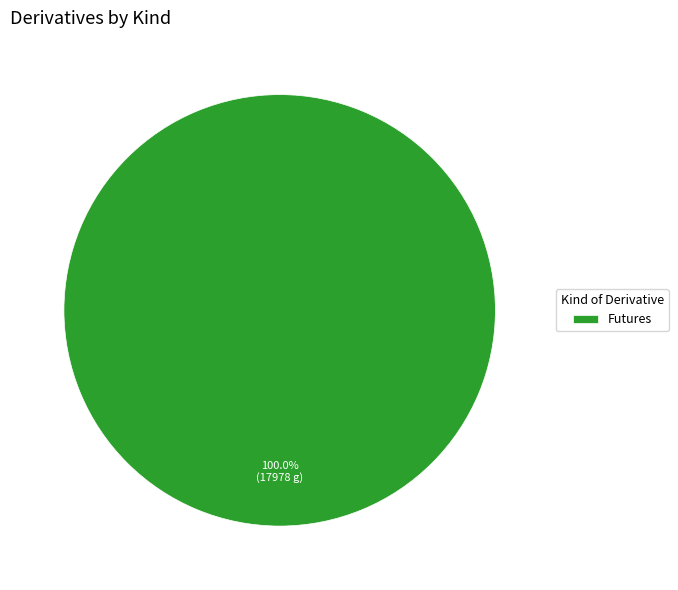

Count the number of slices in the pie.

1